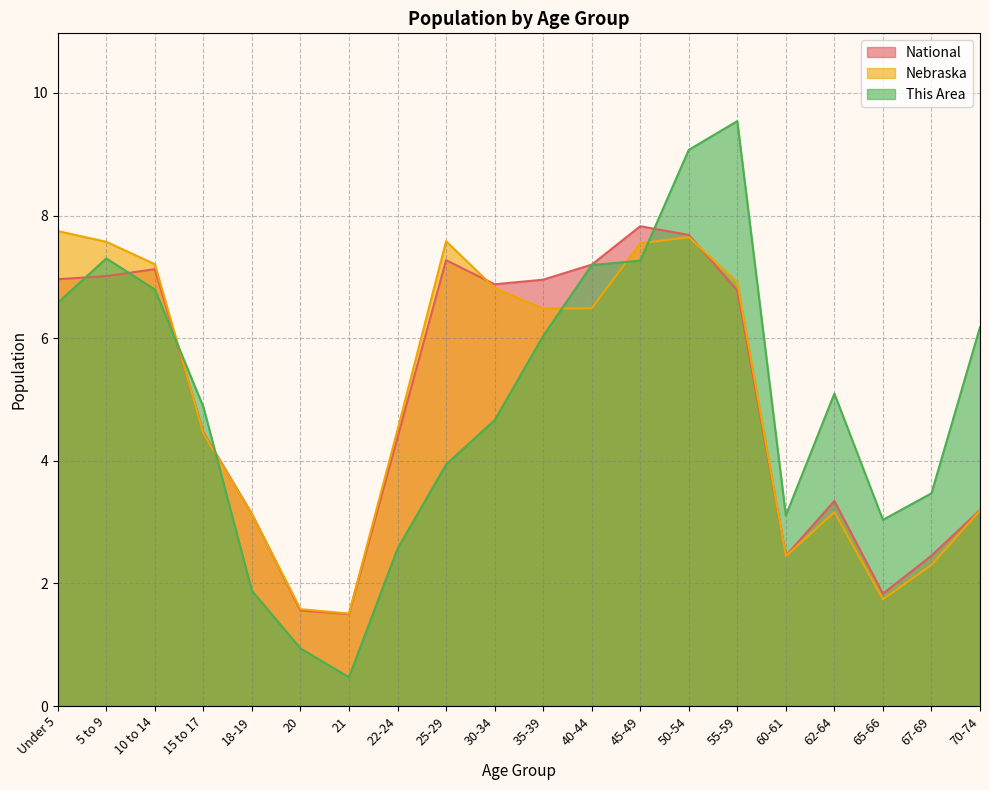

What is the smallest value displayed?

0.5